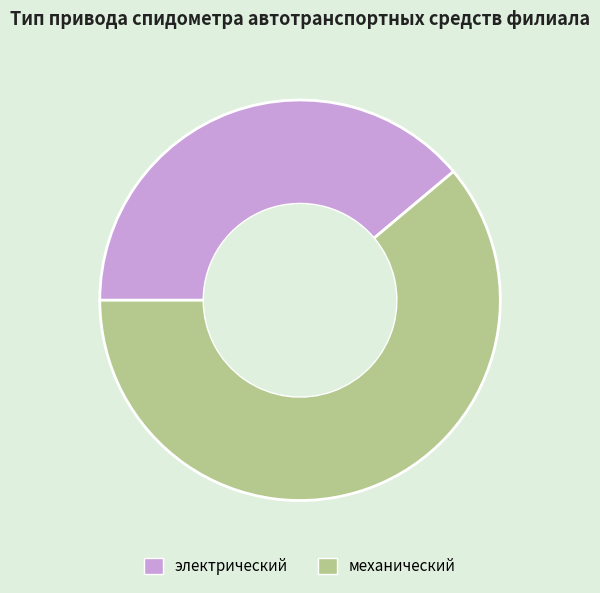

Which slice is the largest?

механический